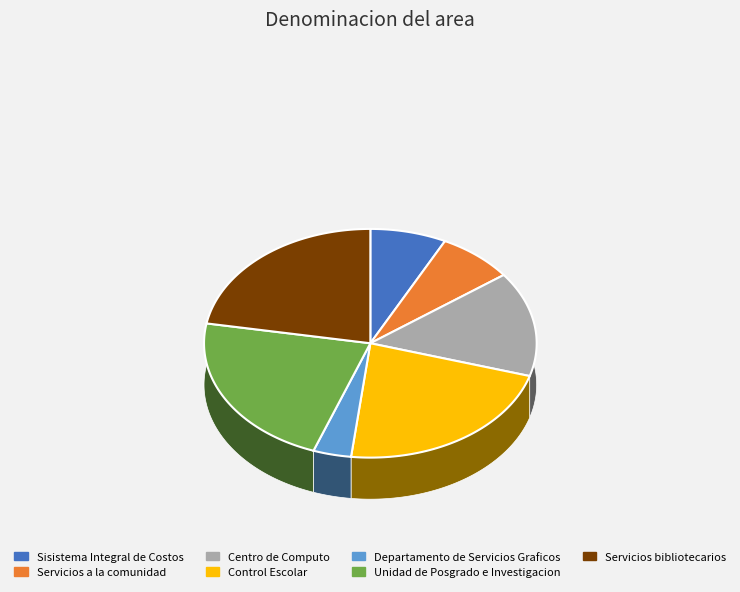

True or false: Departamento de Servicios Graficos accounts for 17% of the total.

False